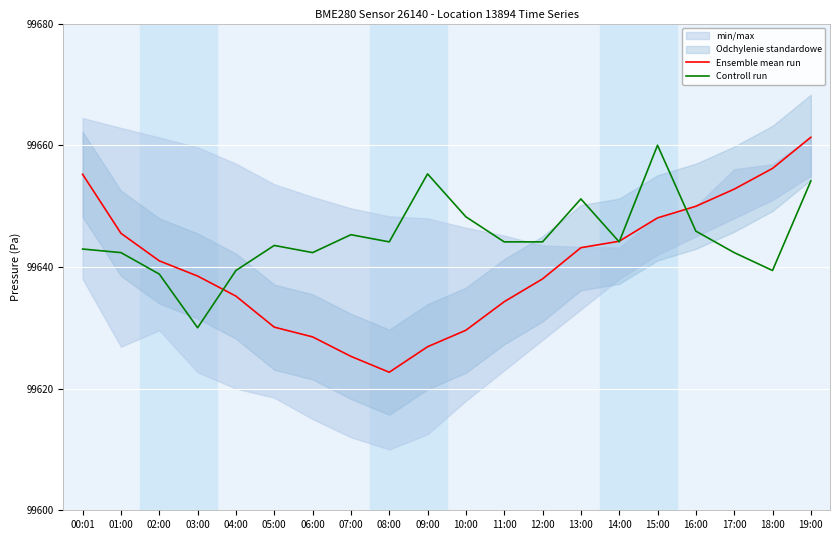

The value of Controll run at 06:00 is 99642.4. True or false?

True